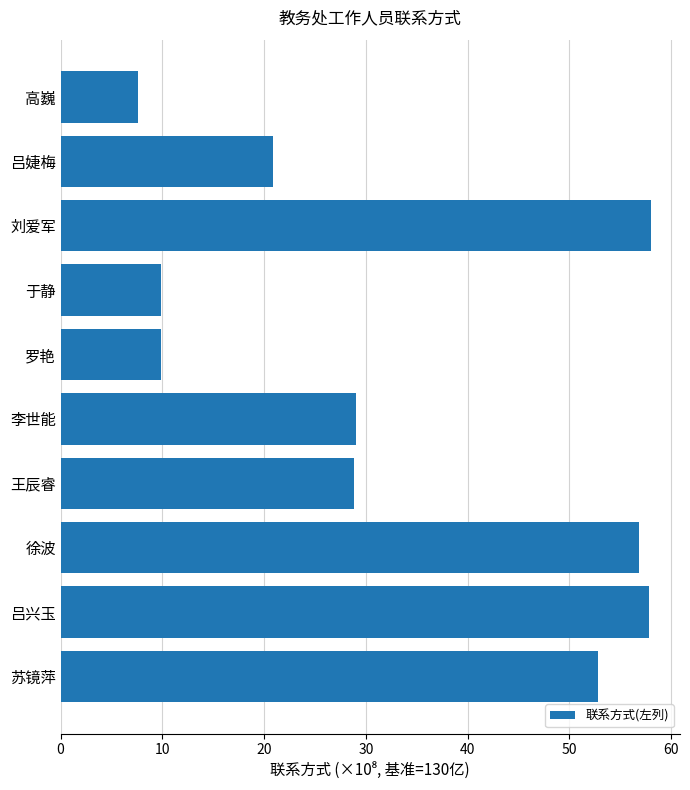

What is the greatest value displayed?

58.0